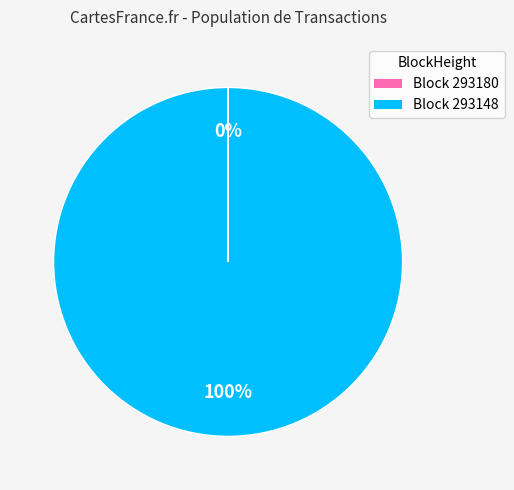

Is there any slice that represents more than half of the pie?

Yes